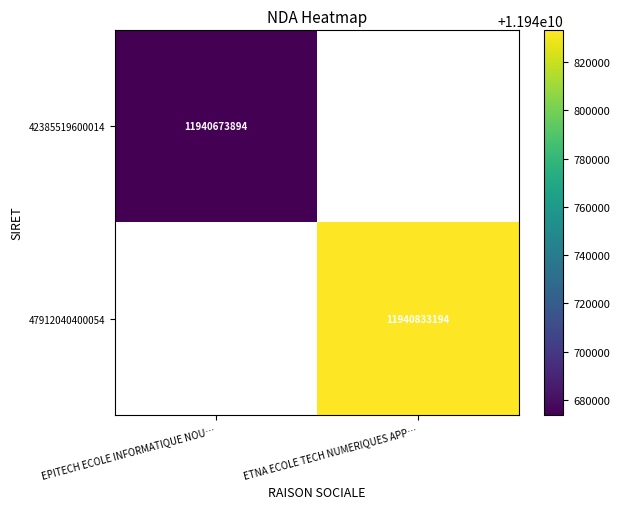

What is the greatest value displayed?

11940833194.0